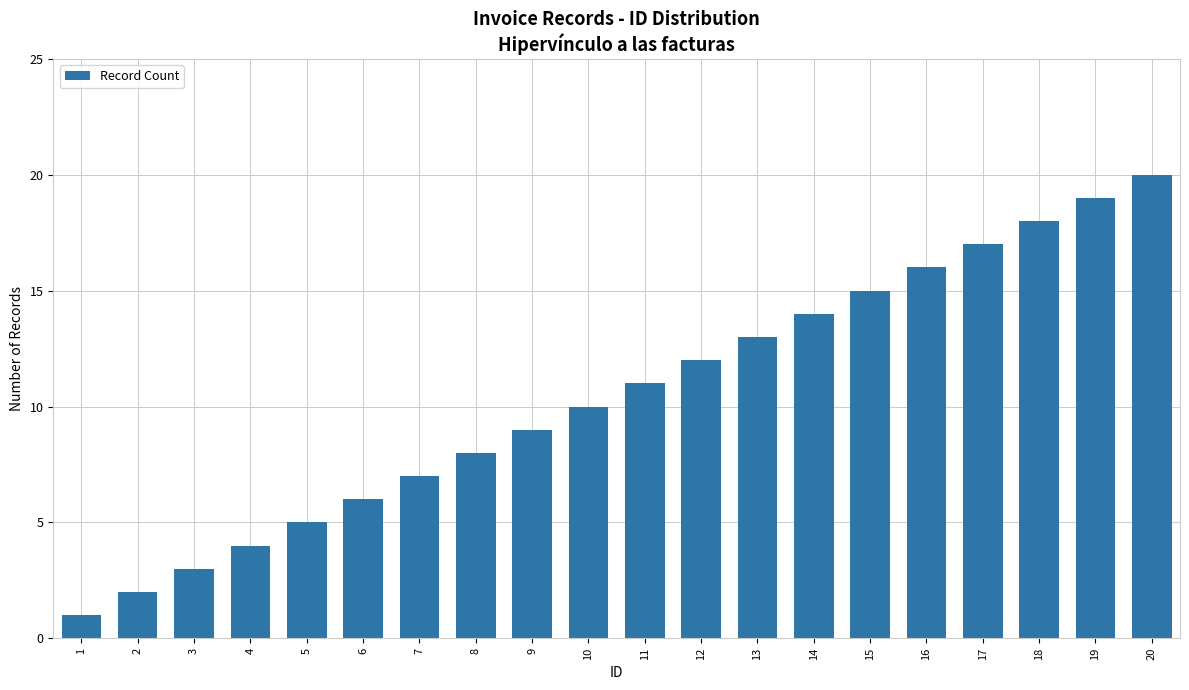

Rank the categories by value from highest to lowest.

20, 19, 18, 17, 16, 15, 14, 13, 12, 11, 10, 9, 8, 7, 6, 5, 4, 3, 2, 1